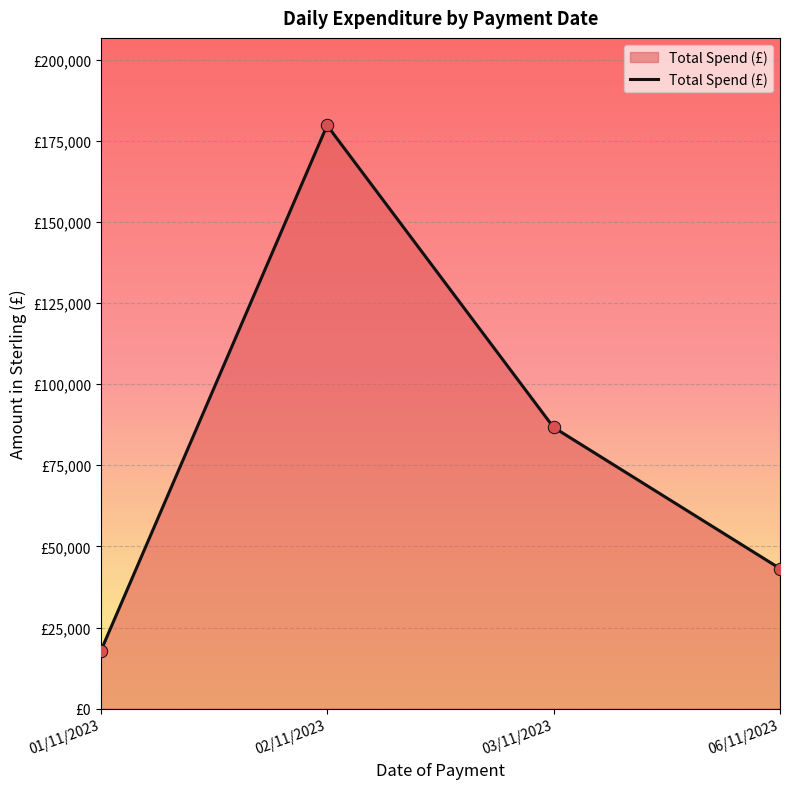

Between 06/11/2023 and 02/11/2023, which is larger?

02/11/2023